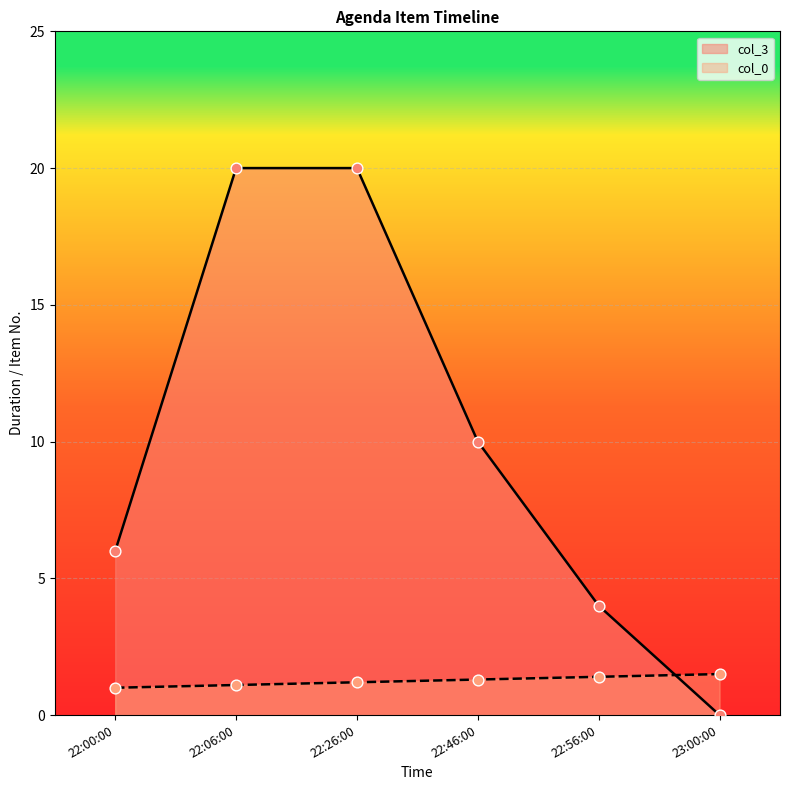

At which category is the sum across all series the highest?

22:26:00